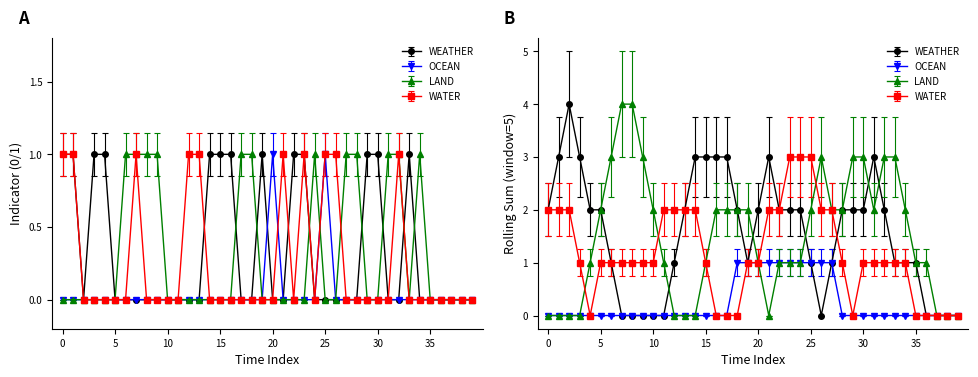

True or false: OCEAN has a value of -0.6 at 30.

False